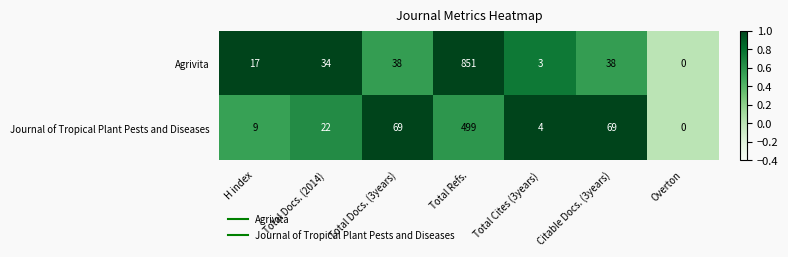

What is the difference between the maximum and minimum values in the Agrivita series?

851